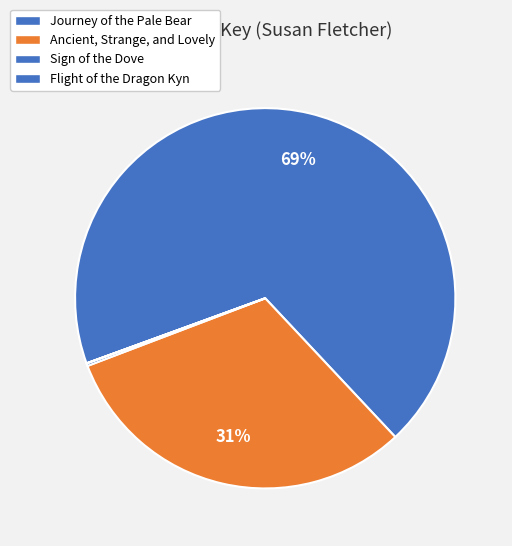

Which category has the smallest portion of the pie?

Flight of the Dragon Kyn